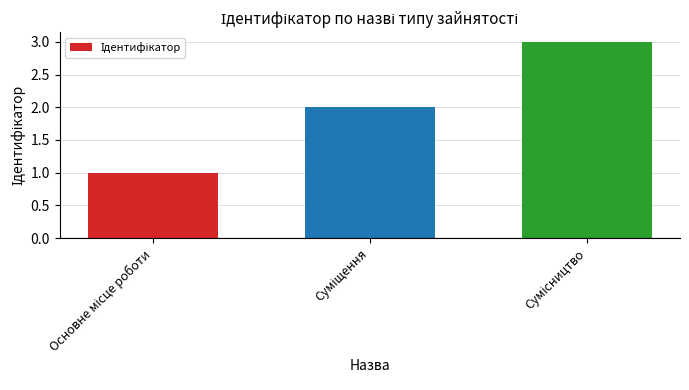

How many values are below 2?

1